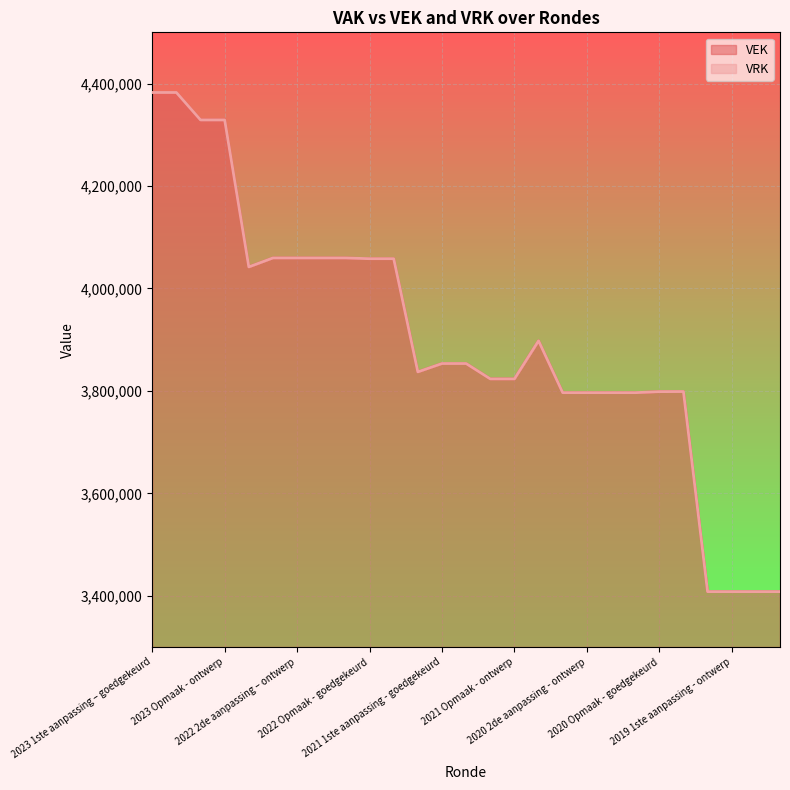

What is the difference between the maximum and minimum values in the VEK series?

974575